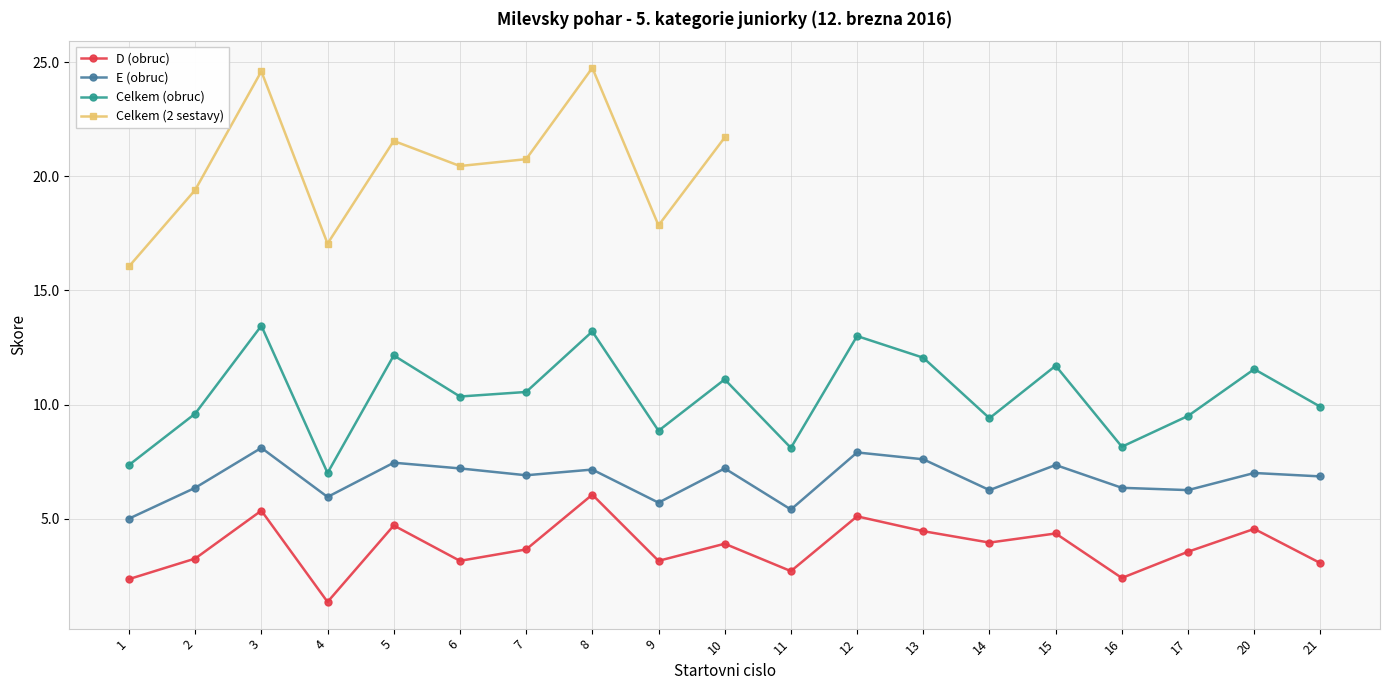

What is the value of the E (obruc) point at the 3rd from the left?

8.1